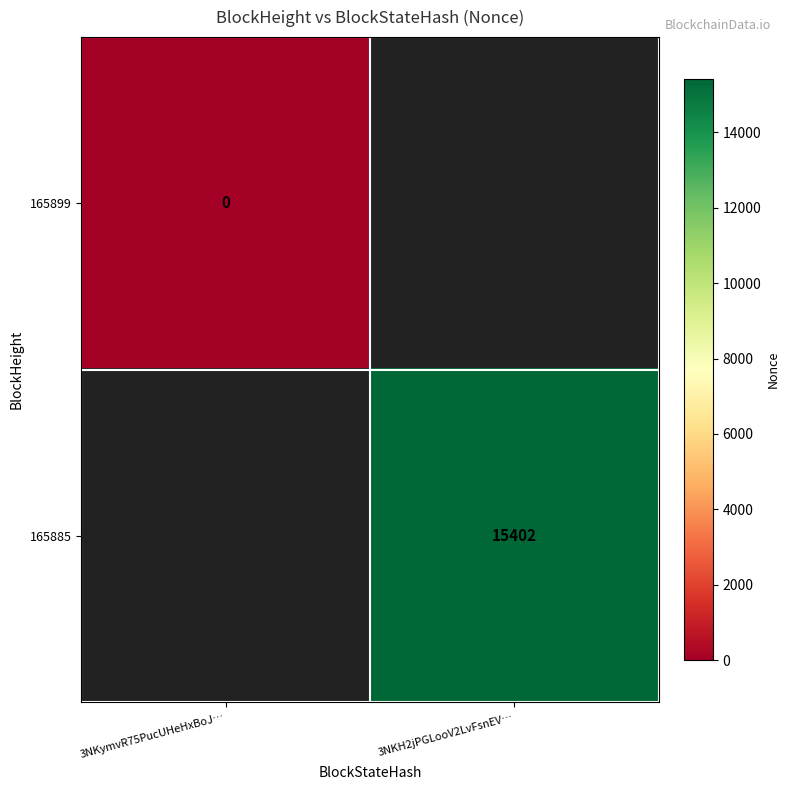

The 165885 series shows 9492 at 3NKH2jPGLooV2LvFsnEV…. True or false?

False